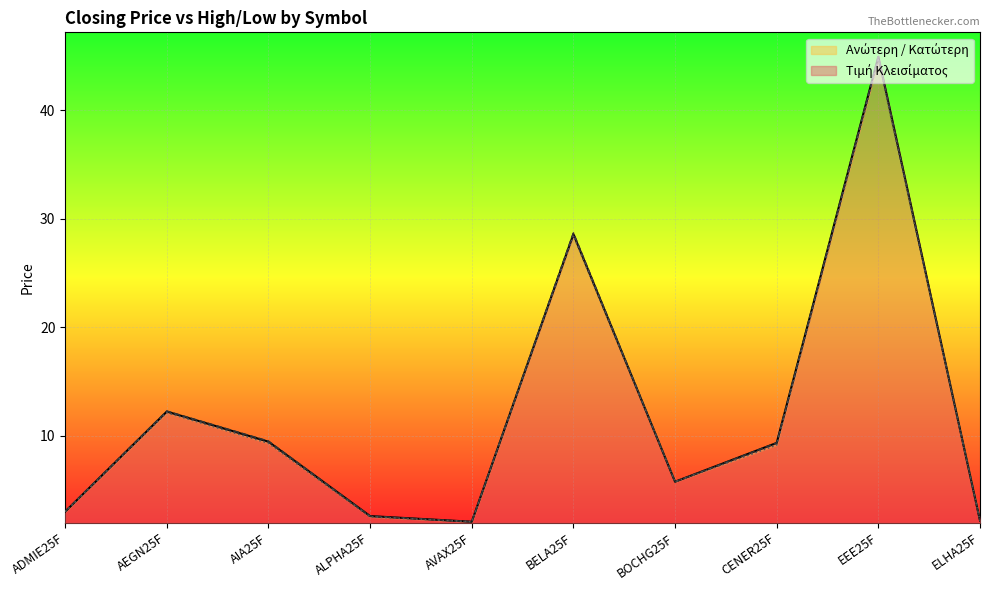

At which category is the sum across all series the highest?

EEE25F